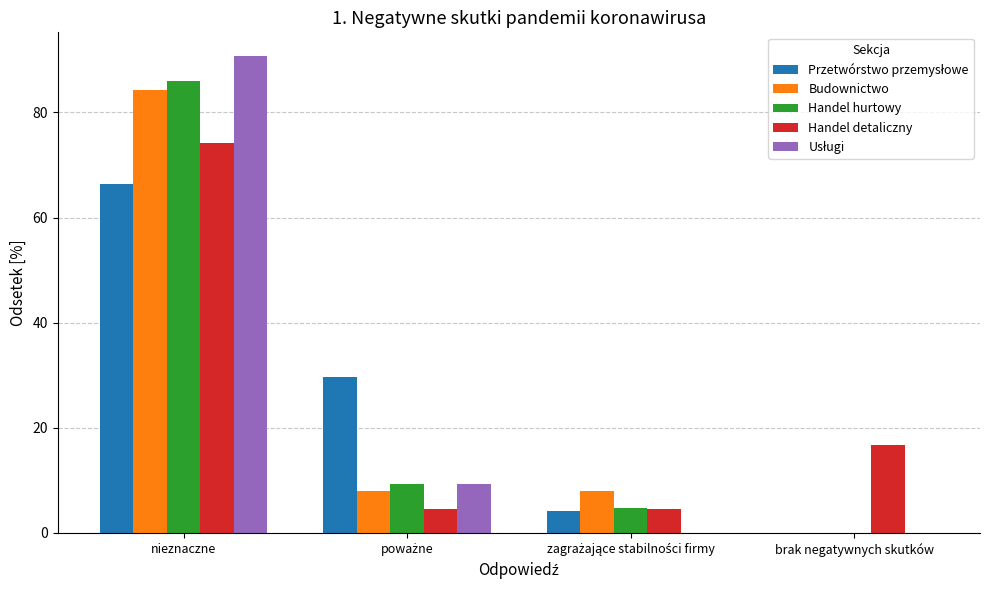

Is it true that Budownictwo equals 84.2 at nieznaczne?

True